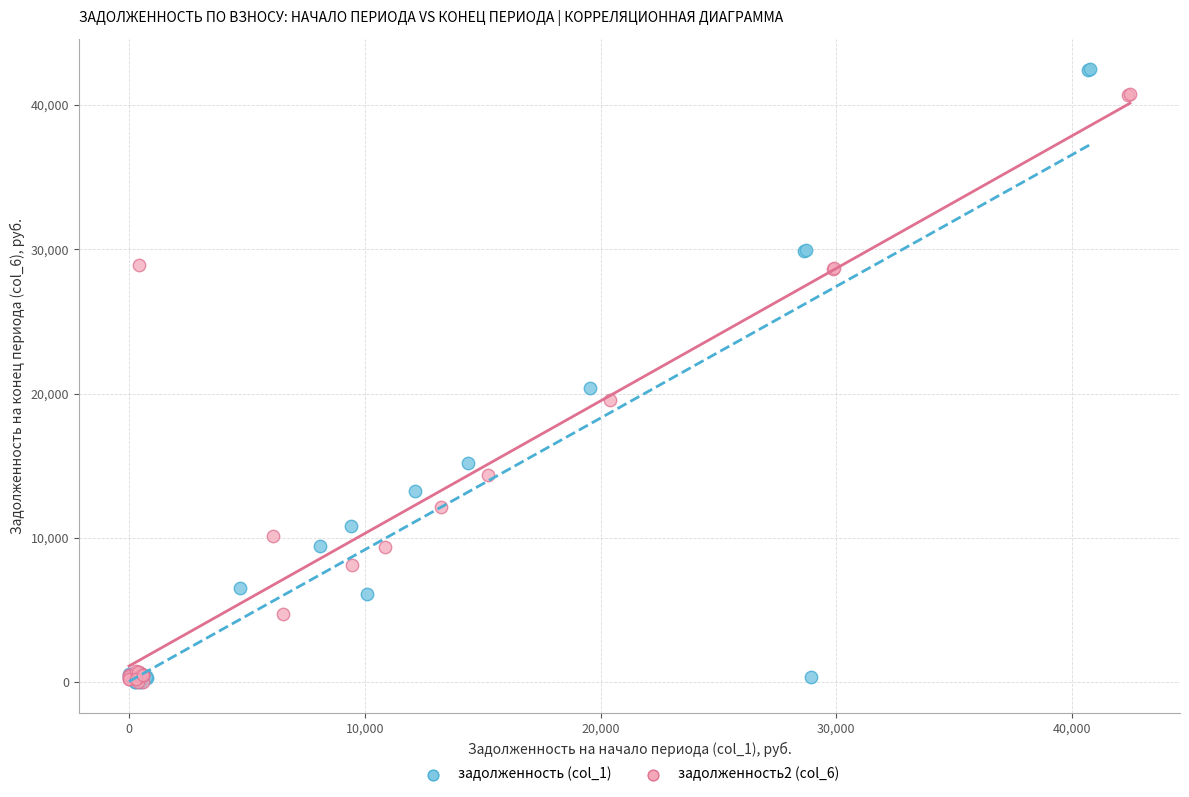

Which series has the widest spread of Y values?

задолженность (col_1)